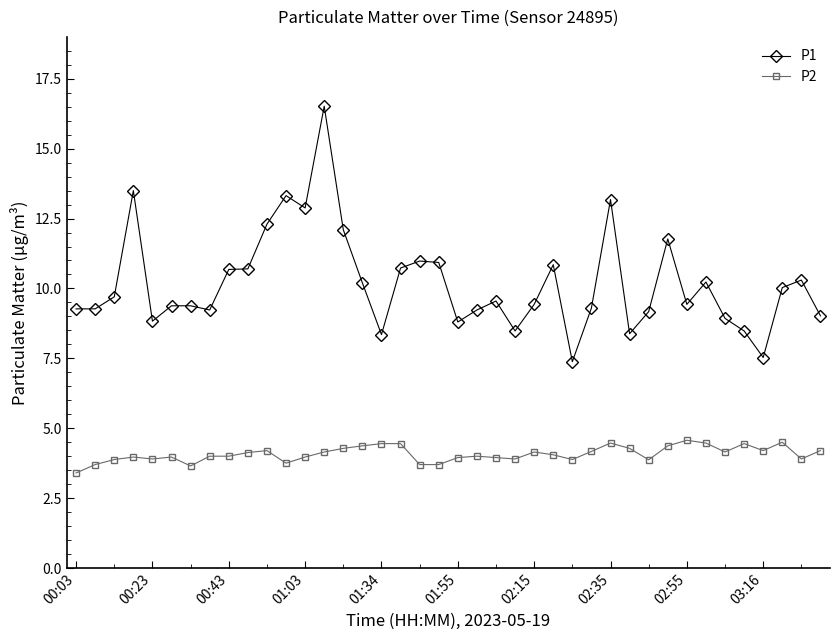

Rank the series by their average value, from lowest to highest.

P2, P1